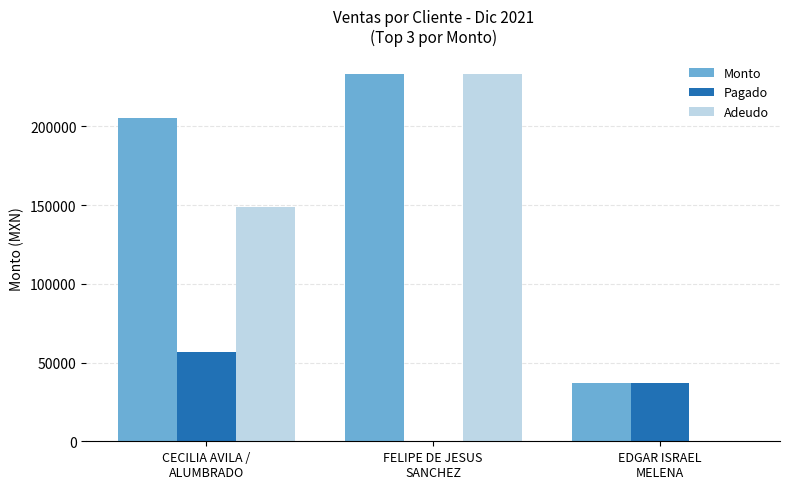

What is the maximum value for Monto?

233164.8